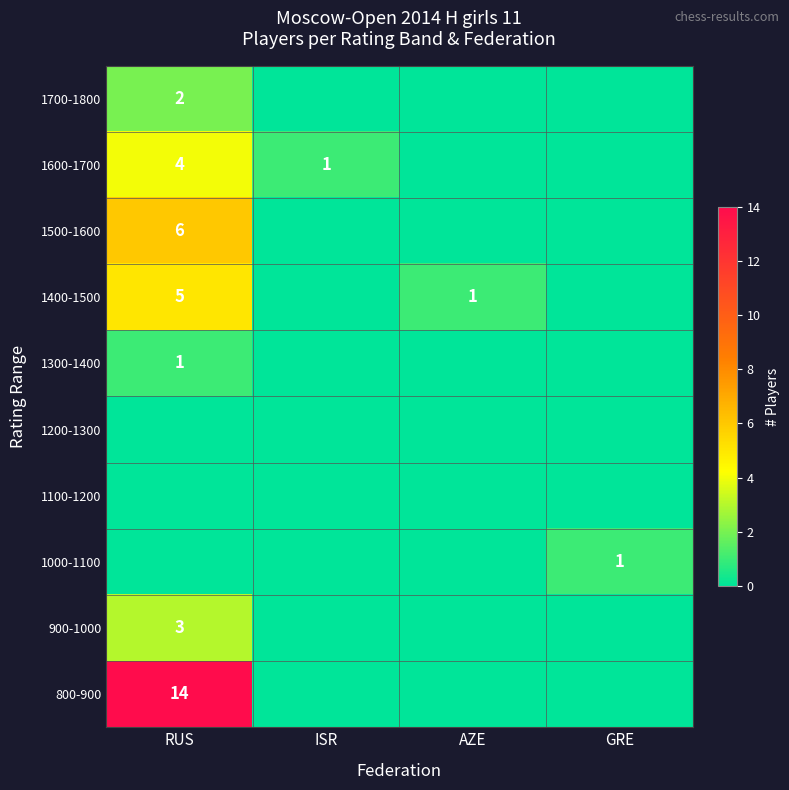

The 800-900 series shows 14 at RUS. True or false?

True